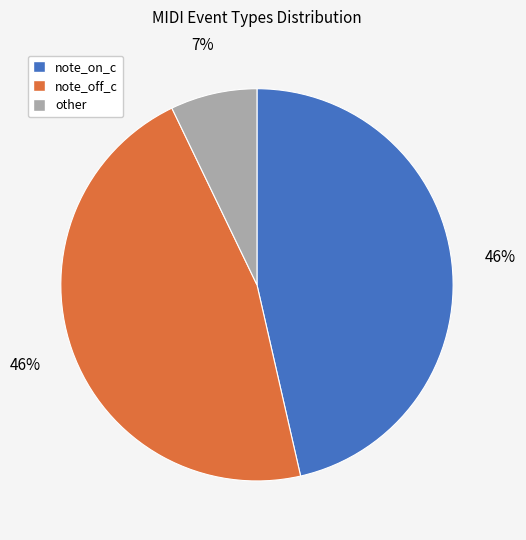

Do other and note_off_c together represent more than half of the pie?

Yes